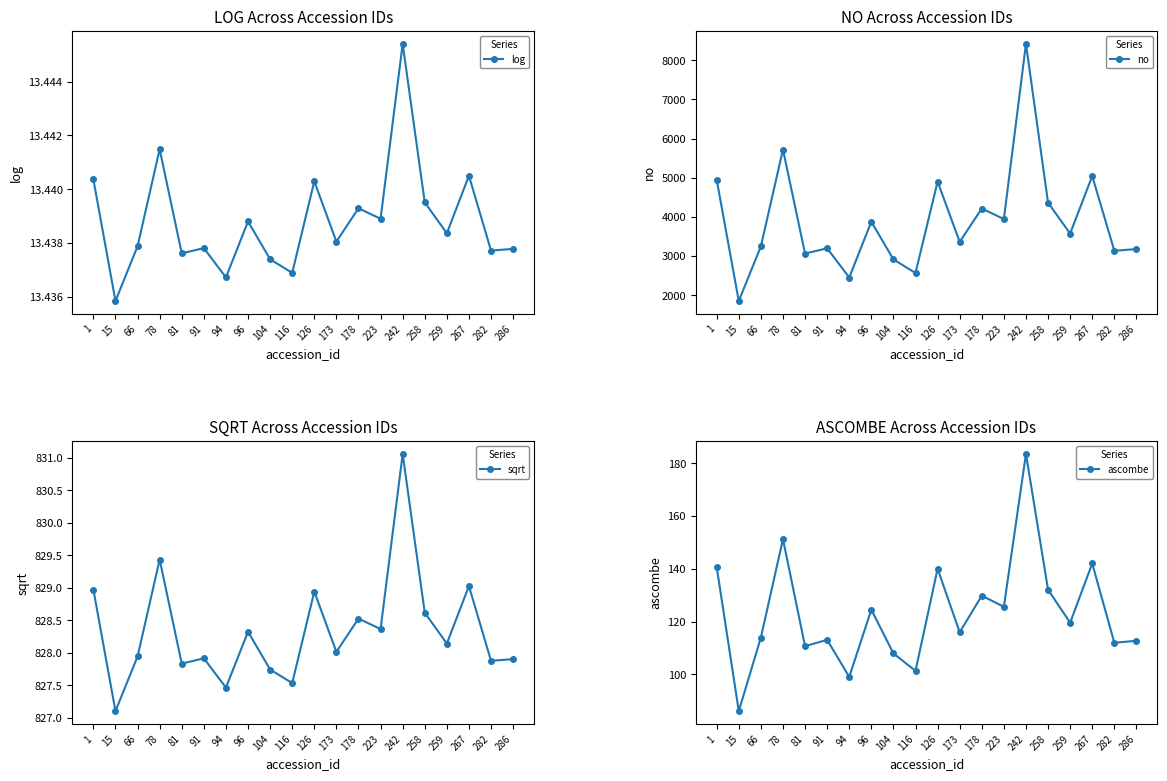

What are all the series names shown in the legend?

log, no, sqrt, ascombe